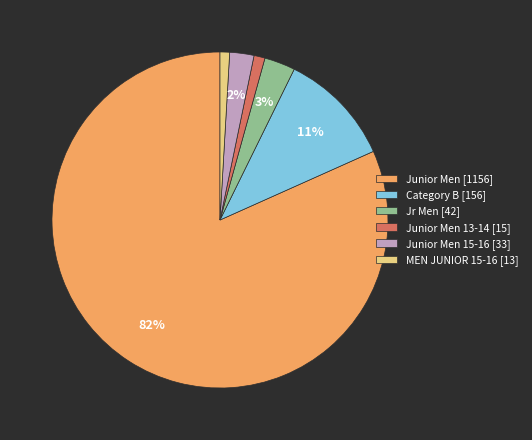

What percentage is the Category B [156] slice, to the nearest percent?

11%